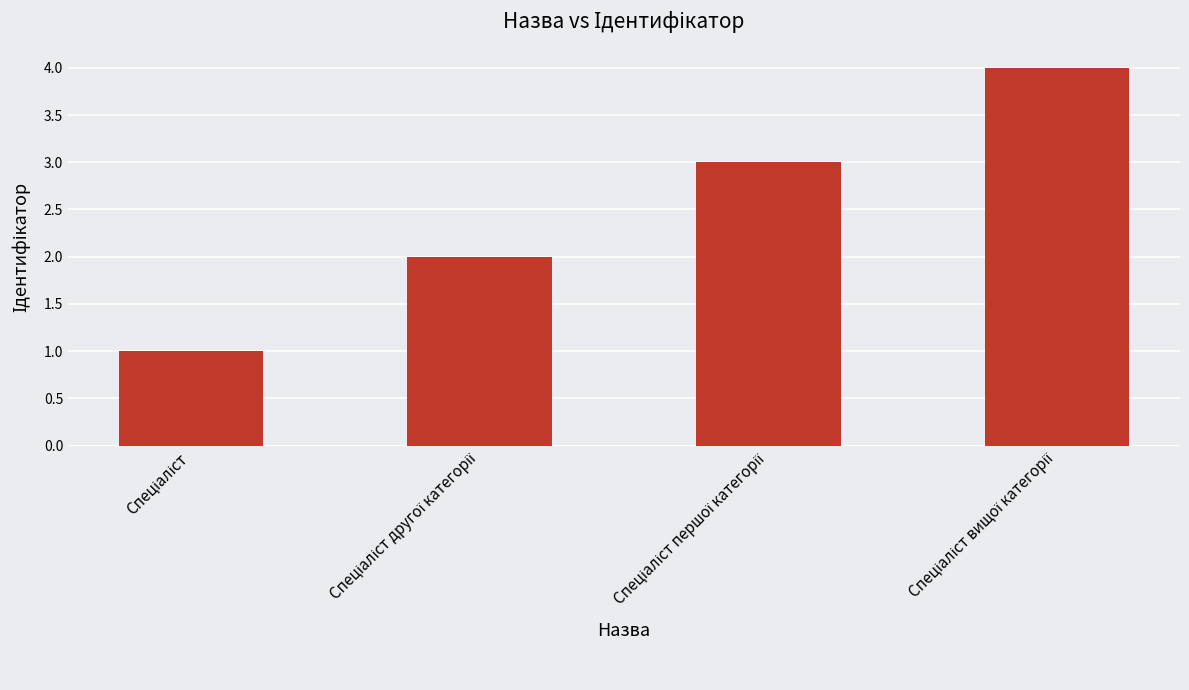

What is the maximum value shown in the chart?

4